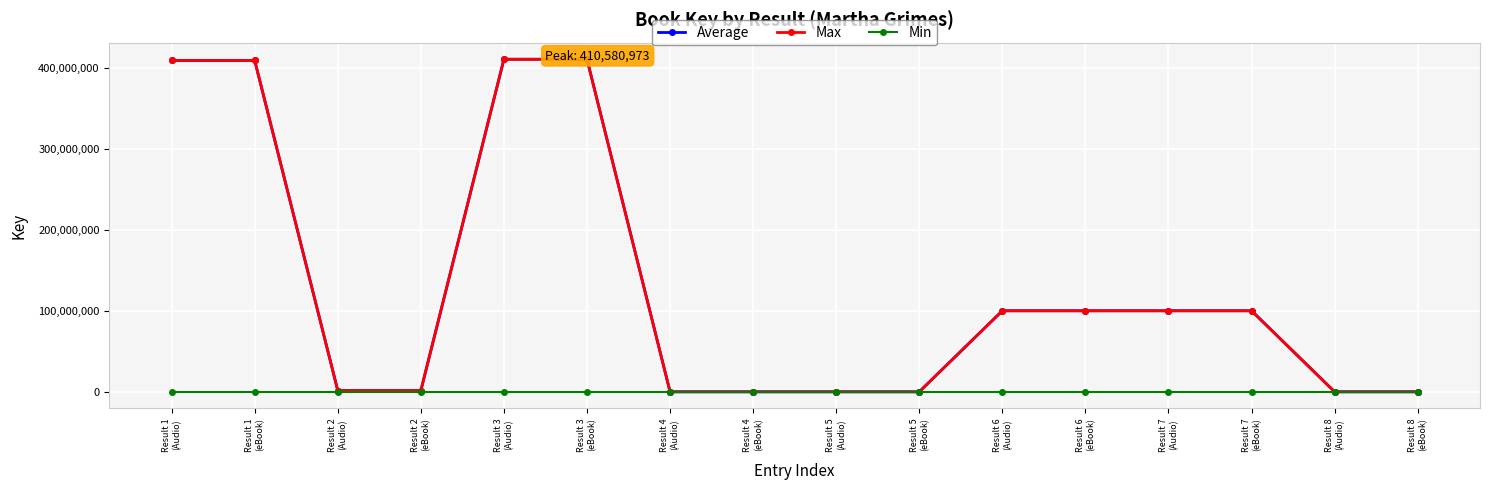

How many data points in Max are above 100245317?

8